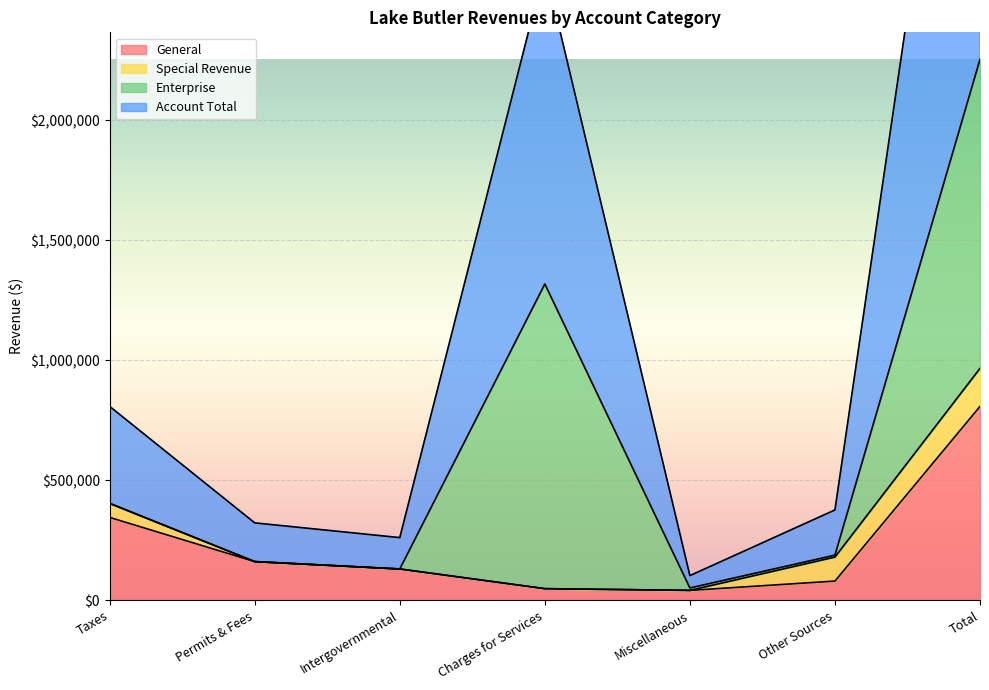

Where is General nearest to the value 424434?

Taxes